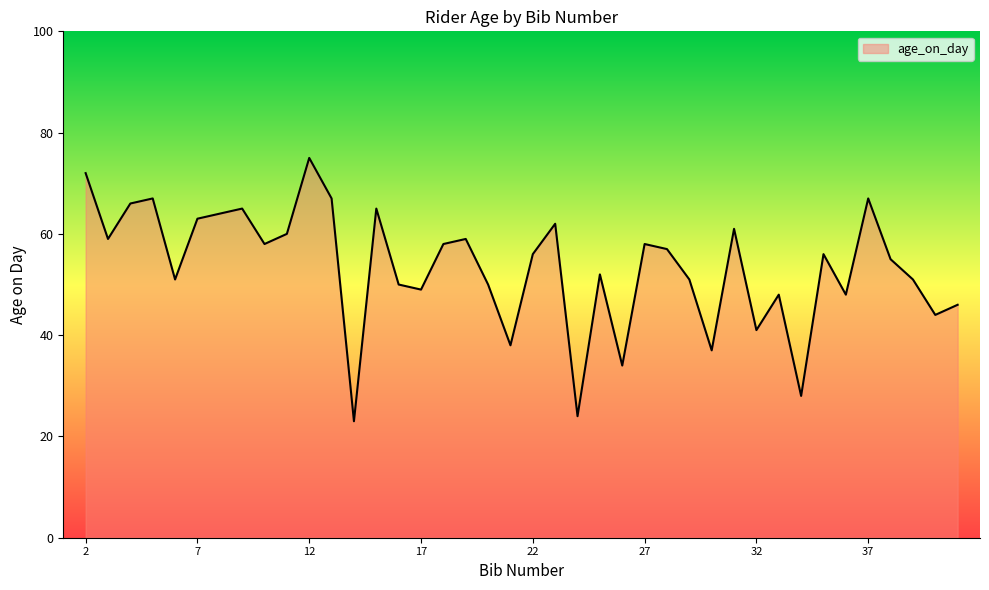

What is the difference between the maximum and minimum values?

52